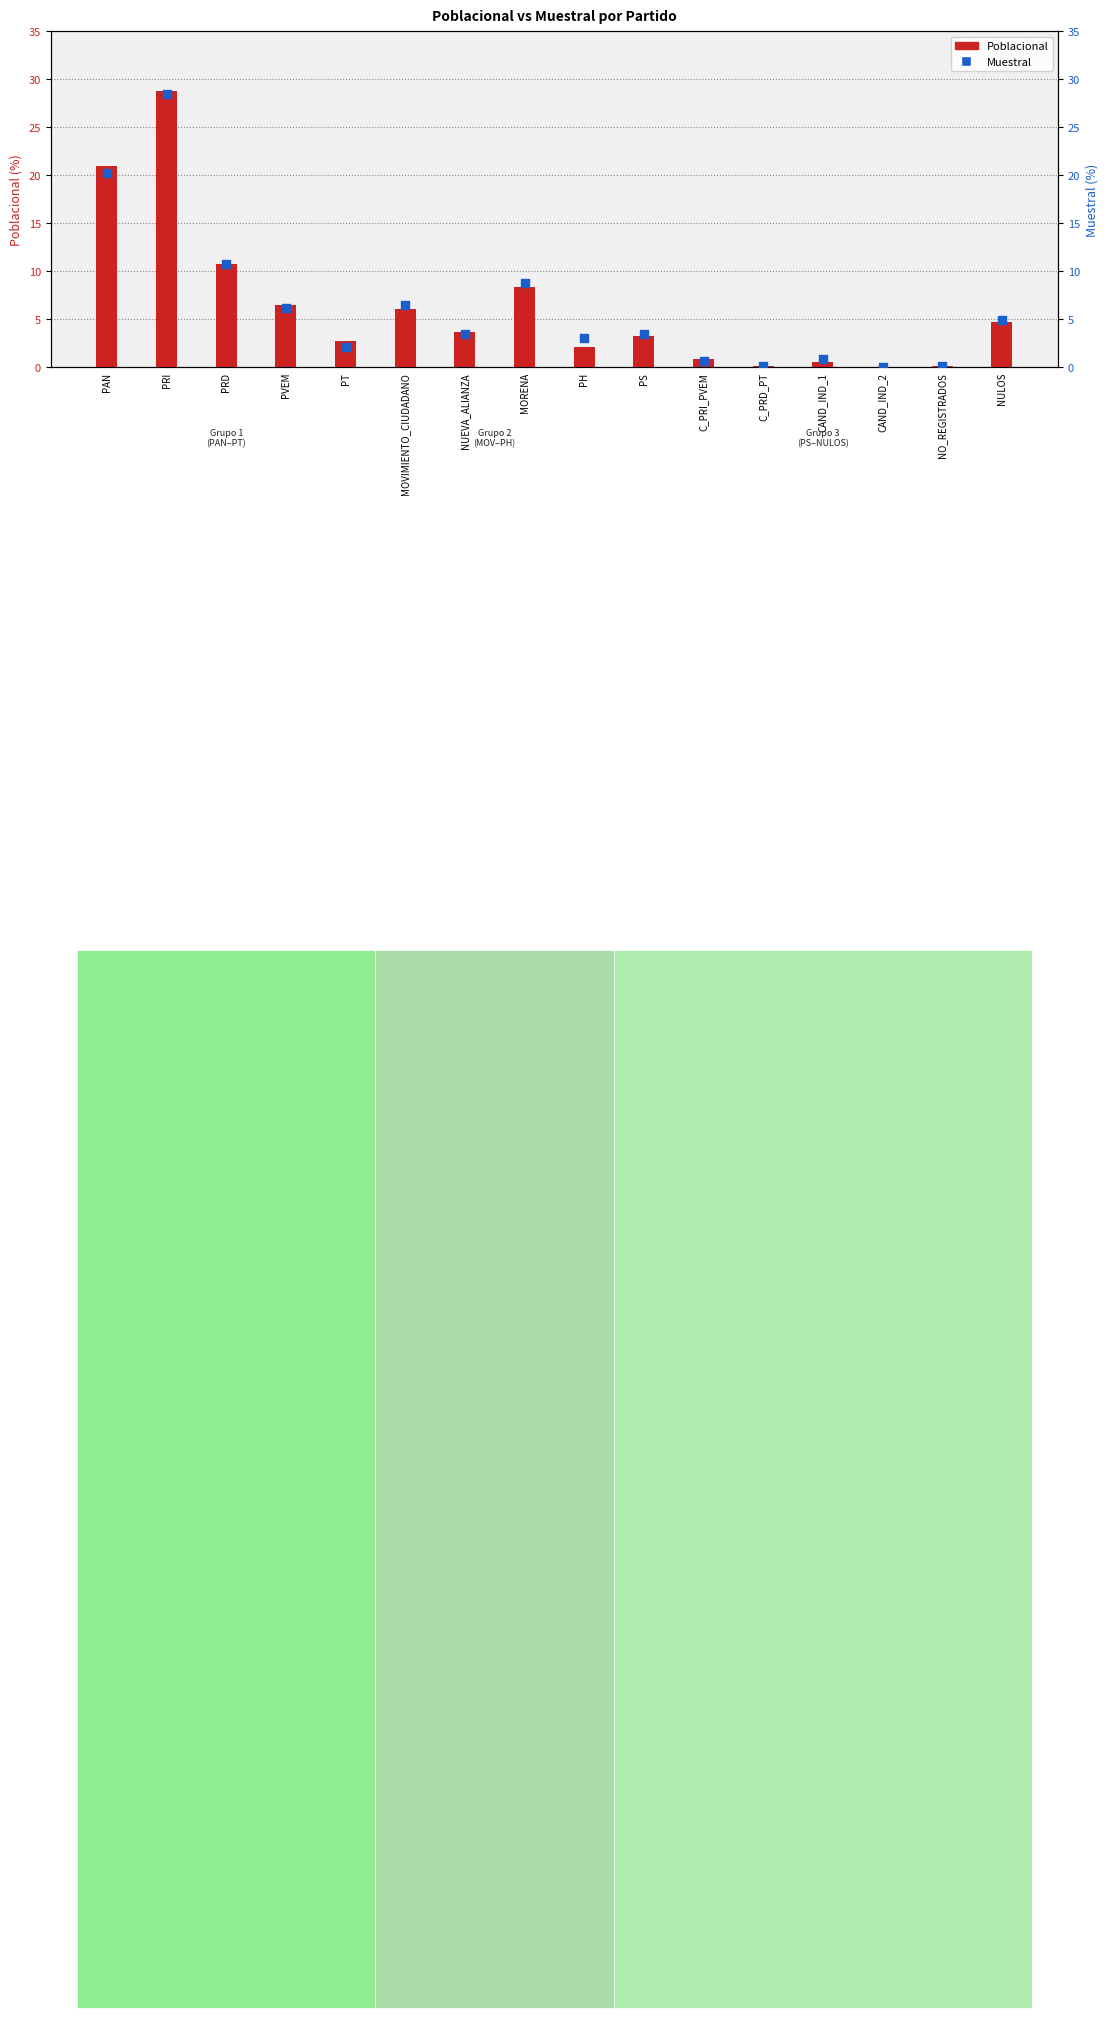

At how many categories does at least one series exceed 7?

4